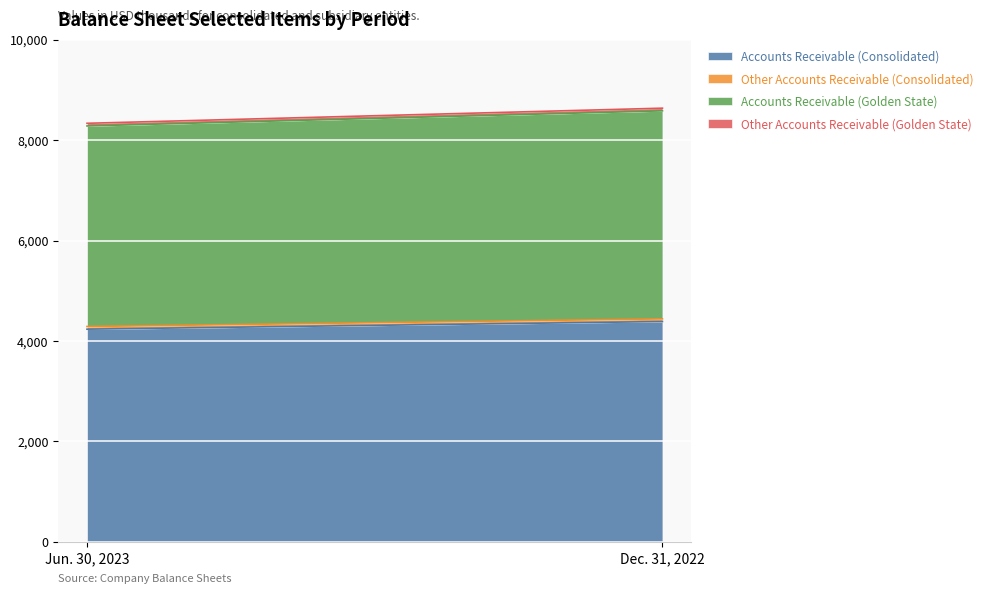

How many lines are shown in the chart?

4